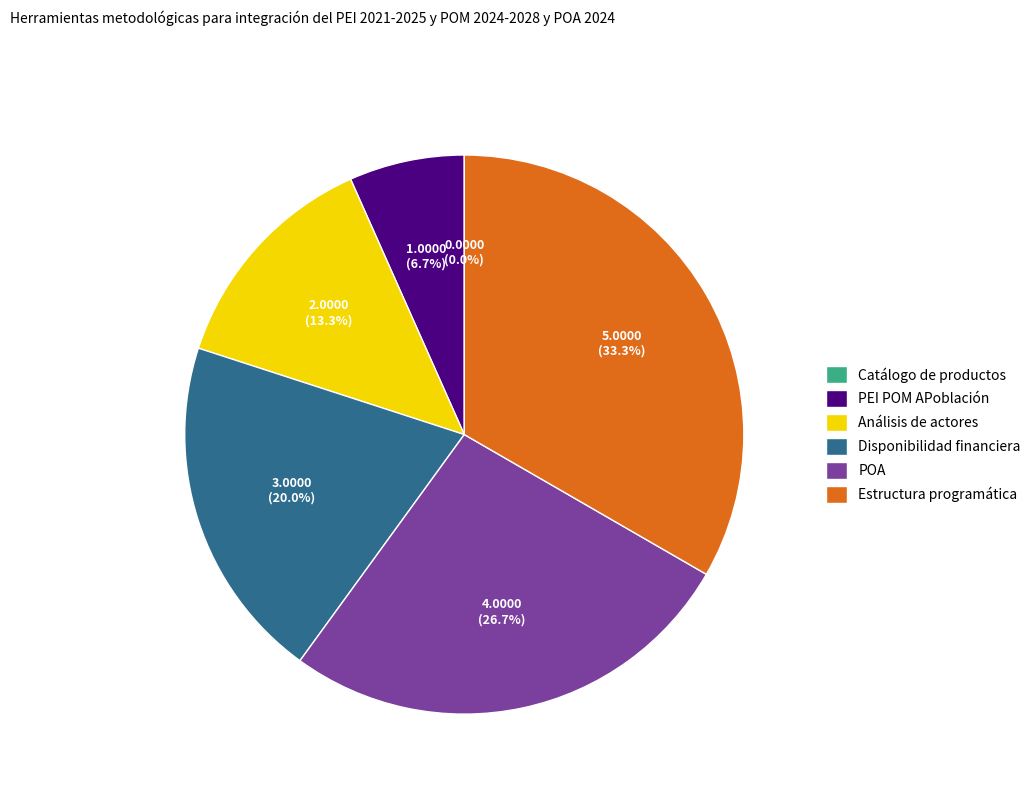

How many slices are in this pie chart?

6